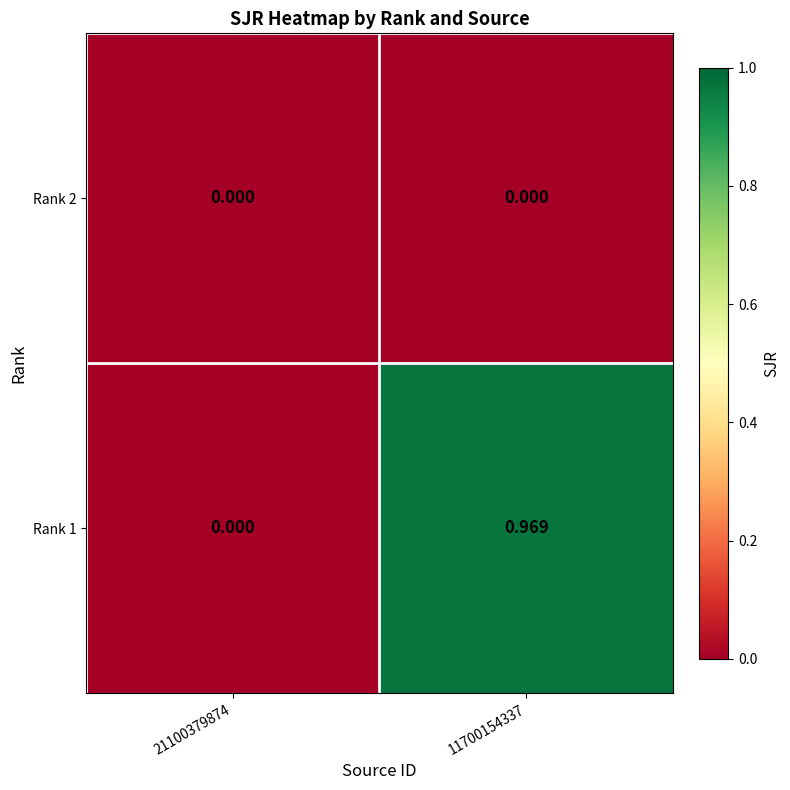

How many distinct data groups are displayed?

2